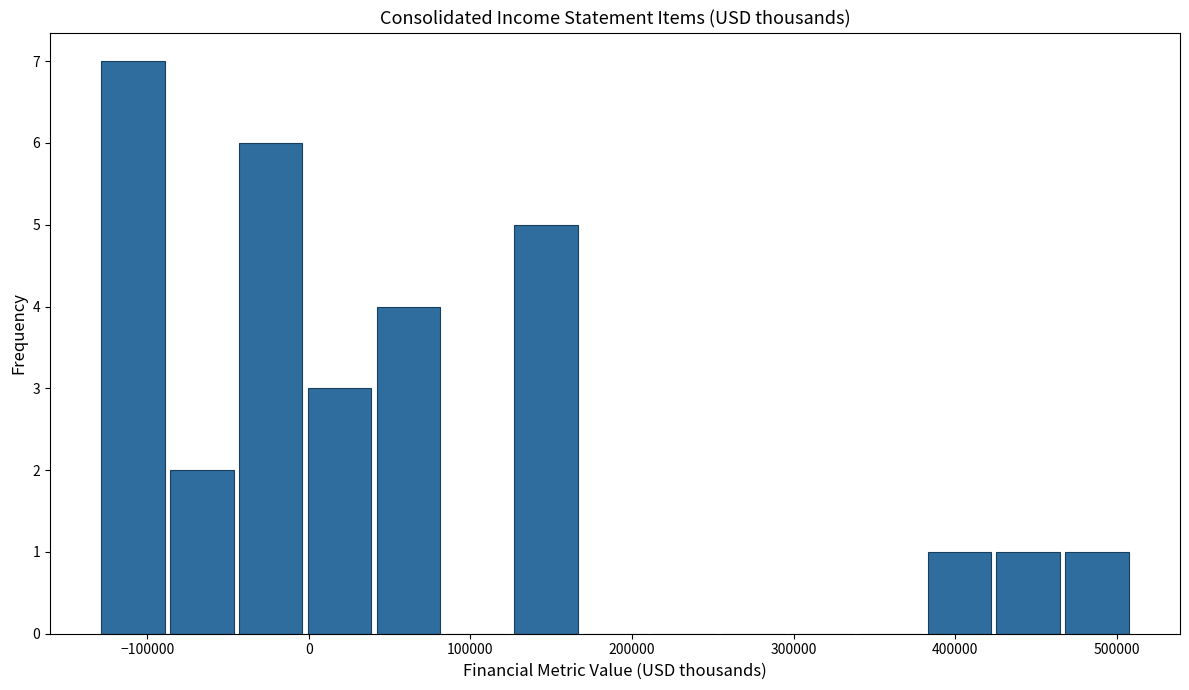

What is the height of the bar covering 380000 to 430000 on the x-axis? Neither the bar edges nor the heights are printed on the chart, so give them approximately, as read against the axes.

1